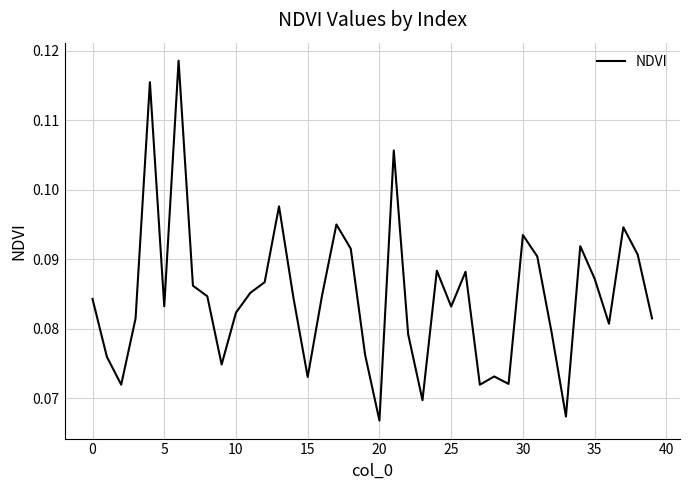

What is the smallest value displayed?

0.1